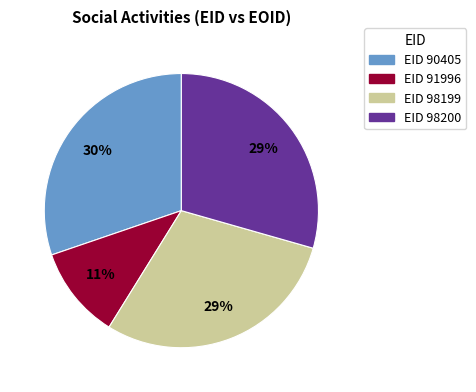

To the nearest percent, what is the average slice percentage?

25%